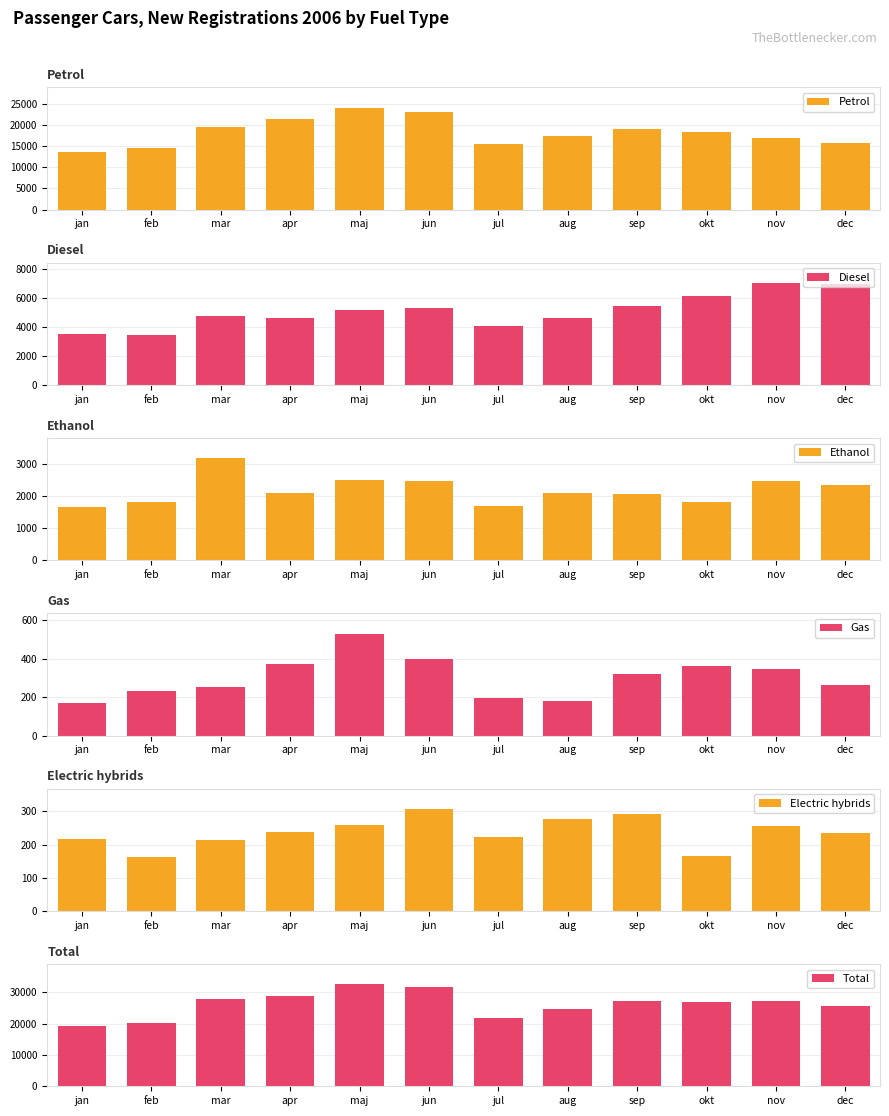

What is the total value across all series at jun?

63324